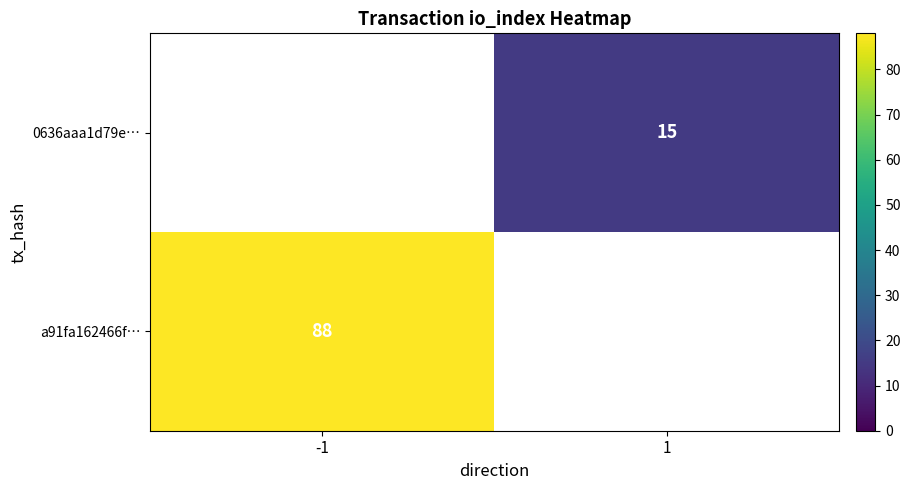

True or false: 0636aaa1d79e… has a value of 10 at 1.

False